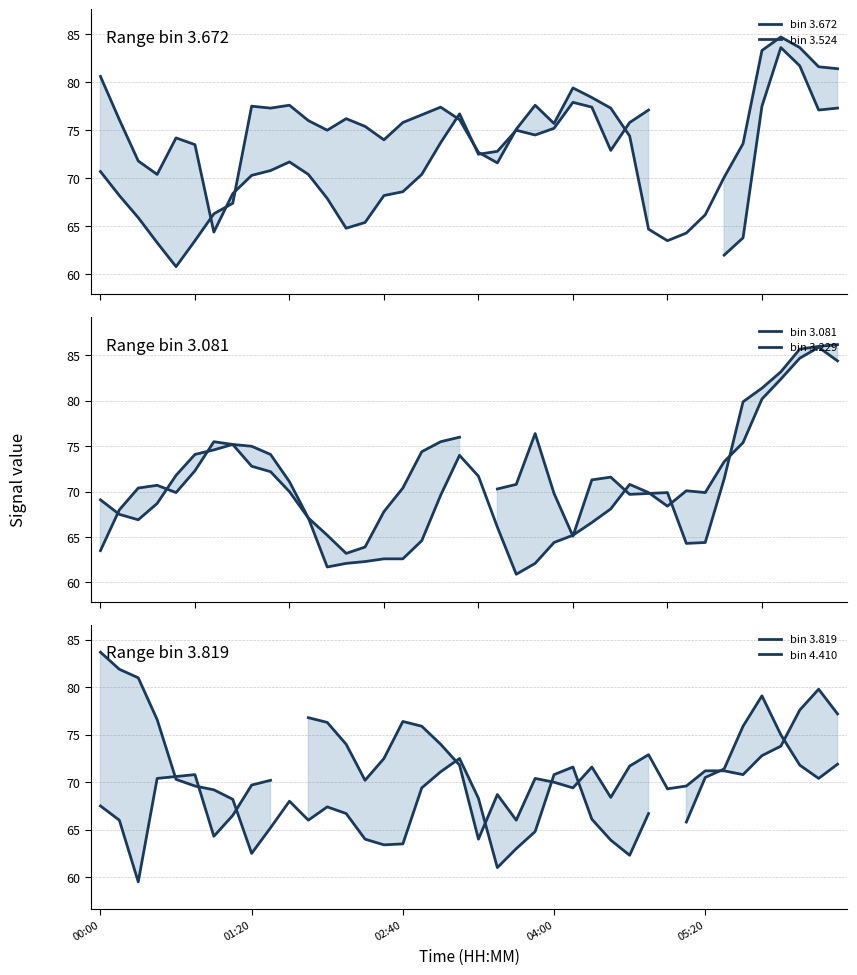

Between 05:20 and 15, which series saw the biggest shift?

bin 3.524